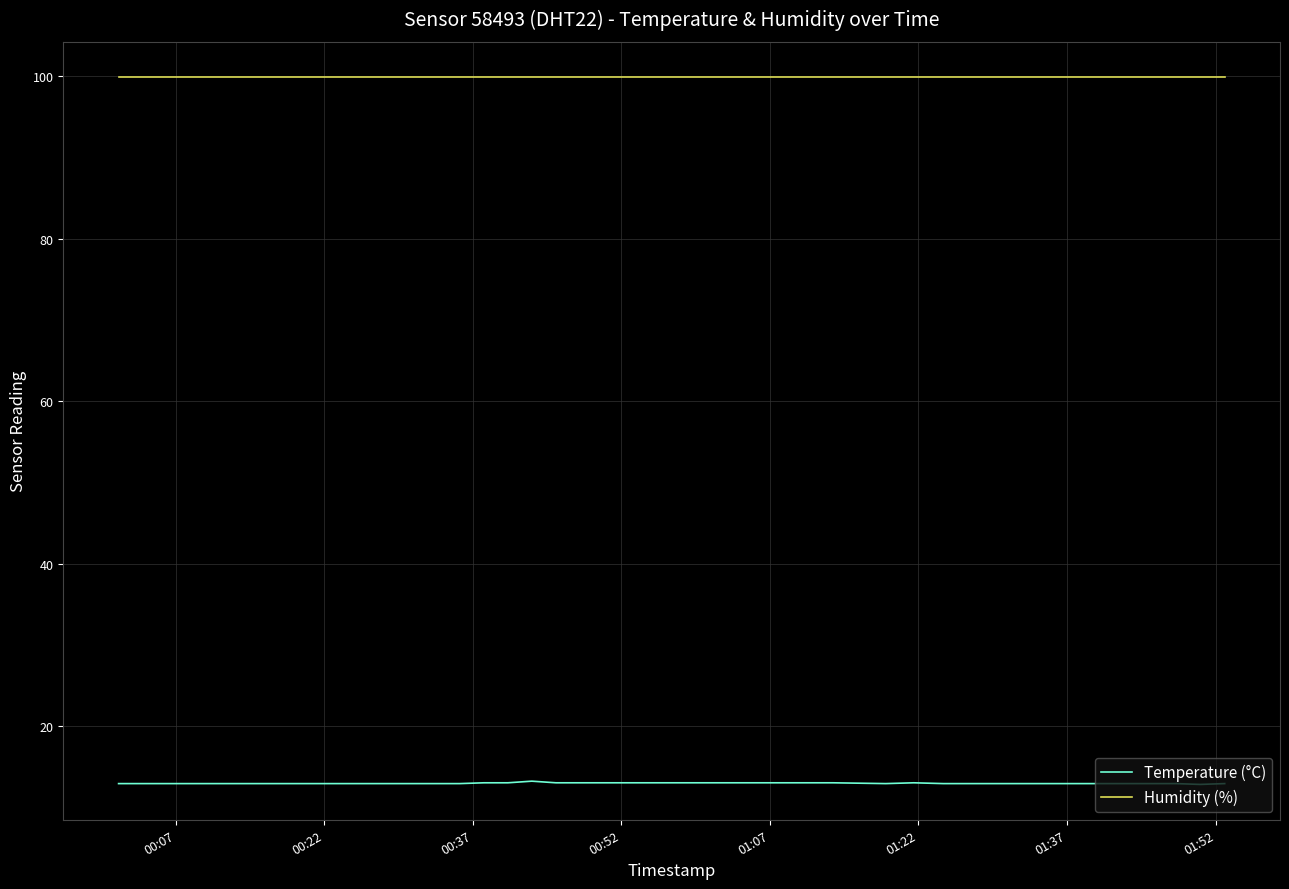

What is the maximum value for Temperature (°C)?

13.2